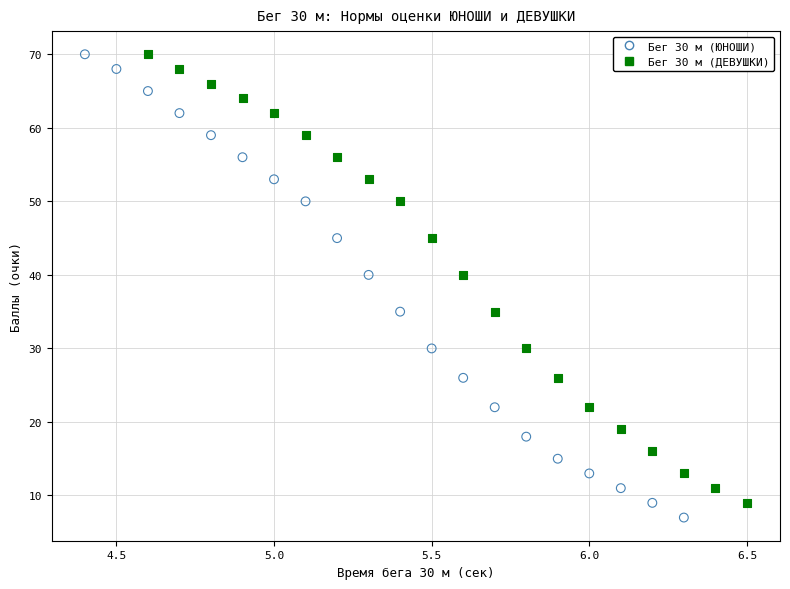

Which series has the widest spread of Y values?

Бег 30 м (ЮНОШИ)